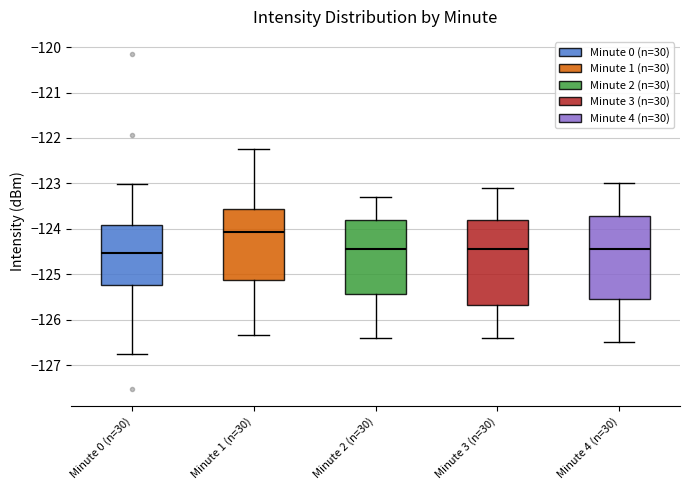

Reading left to right, transcribe this box plot: for each box, give where its median line is, the range the box spans, and where its two whiskers end, as read against the y-axis. The values are not printed on the chart, so give them approximately, as read against the axis.

Minute 0 (n=30): median -124.5, box -125.2 to -123.9, whiskers -126.8 to -123.0
Minute 1 (n=30): median -124.1, box -125.1 to -123.6, whiskers -126.3 to -122.2
Minute 2 (n=30): median -124.4, box -125.4 to -123.8, whiskers -126.4 to -123.3
Minute 3 (n=30): median -124.4, box -125.7 to -123.8, whiskers -126.4 to -123.1
Minute 4 (n=30): median -124.4, box -125.5 to -123.7, whiskers -126.5 to -123.0